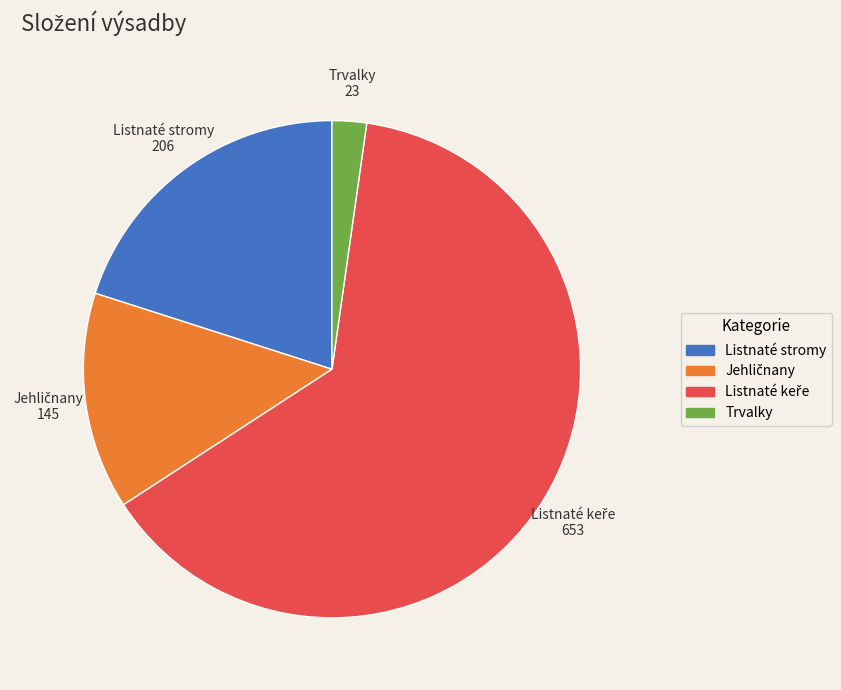

Is there any slice that represents more than half of the pie?

Yes